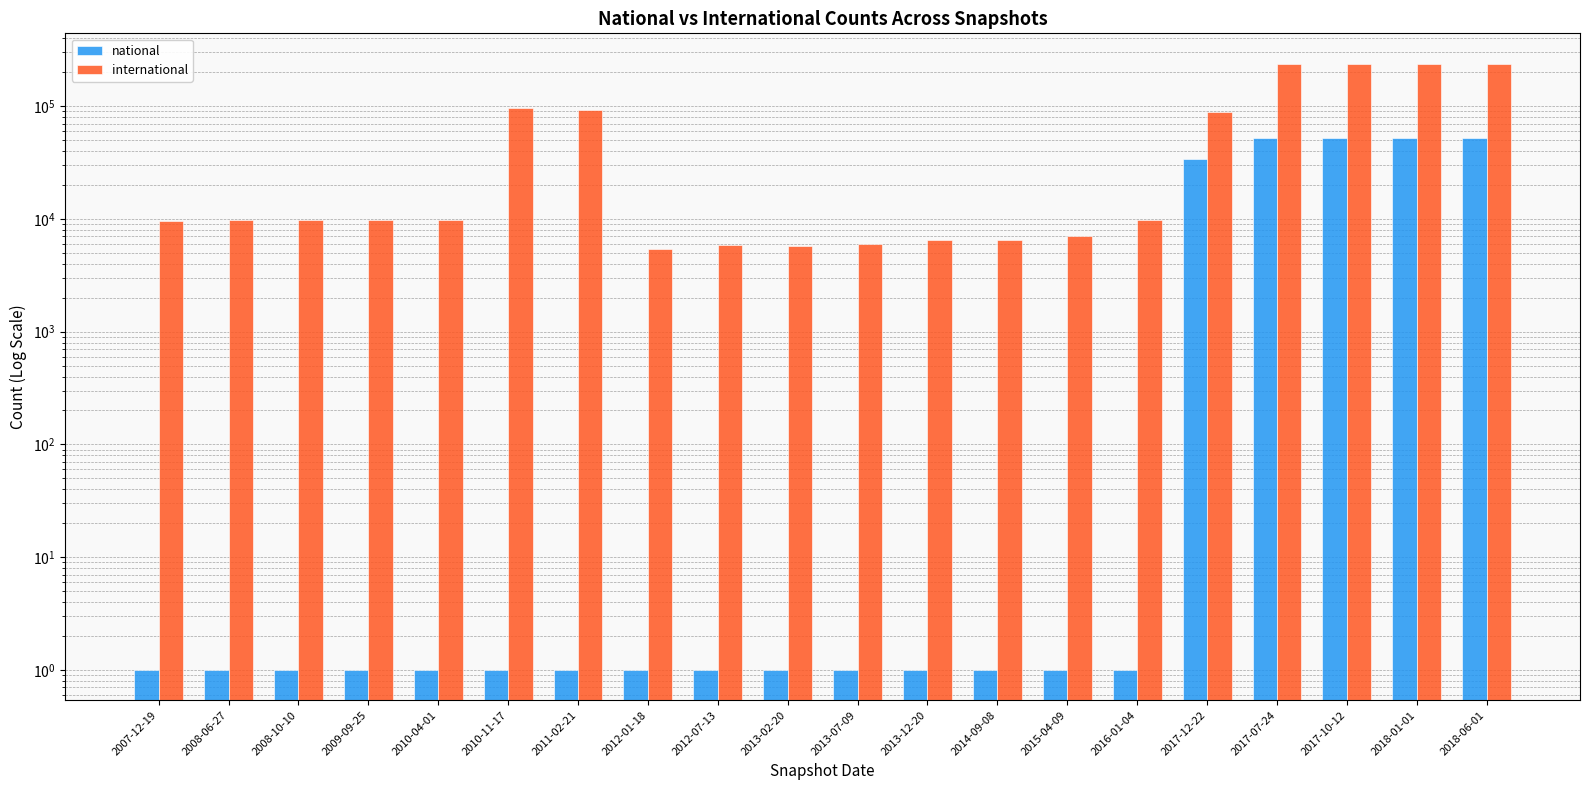

Reading left to right, what are all the values shown in this chart?

national: 1	1	1	1	1	1	1	1	1	1	1	1	1	1	1	34120	52046	52046	52046	52046
international: 9605	9740	9742	9746	9750	95797	92049	5427	5822	5736	5942	6534	6538	7101	9834	89196	238281	238681	238681	238681